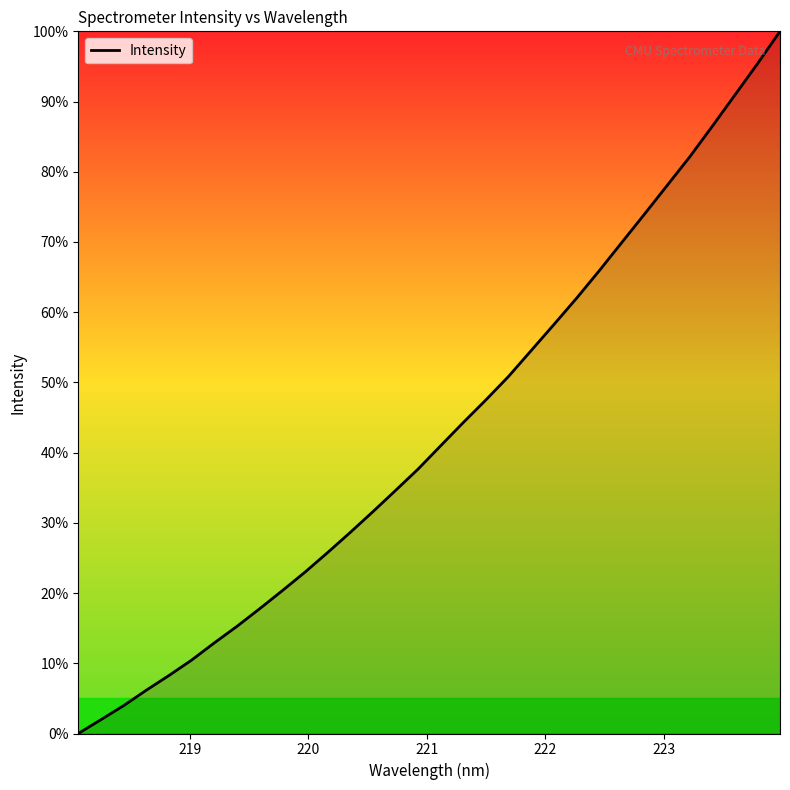

What is the maximum value shown in the chart?

100.0